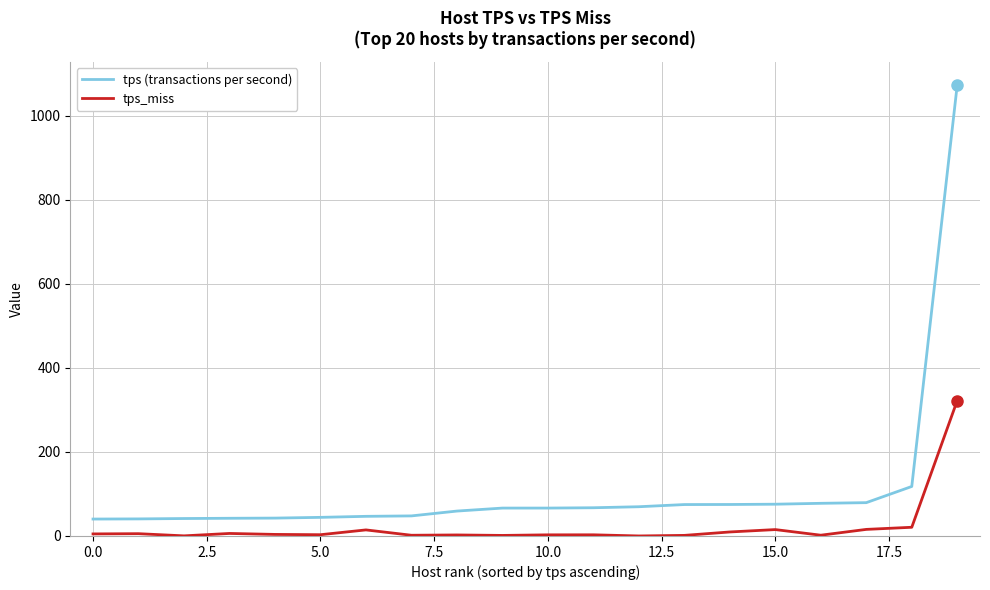

True or false: tps (transactions per second) and tps_miss intersect in this chart.

False